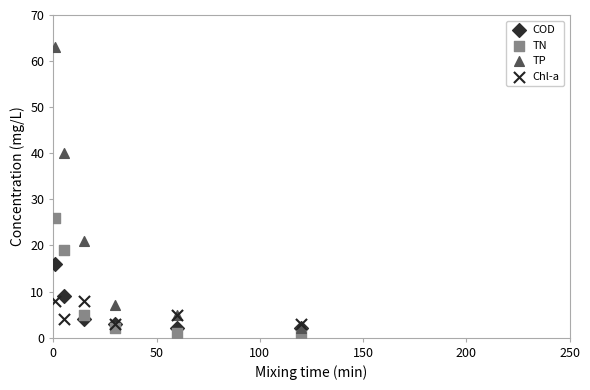

Which series has the widest spread of Y values?

TP